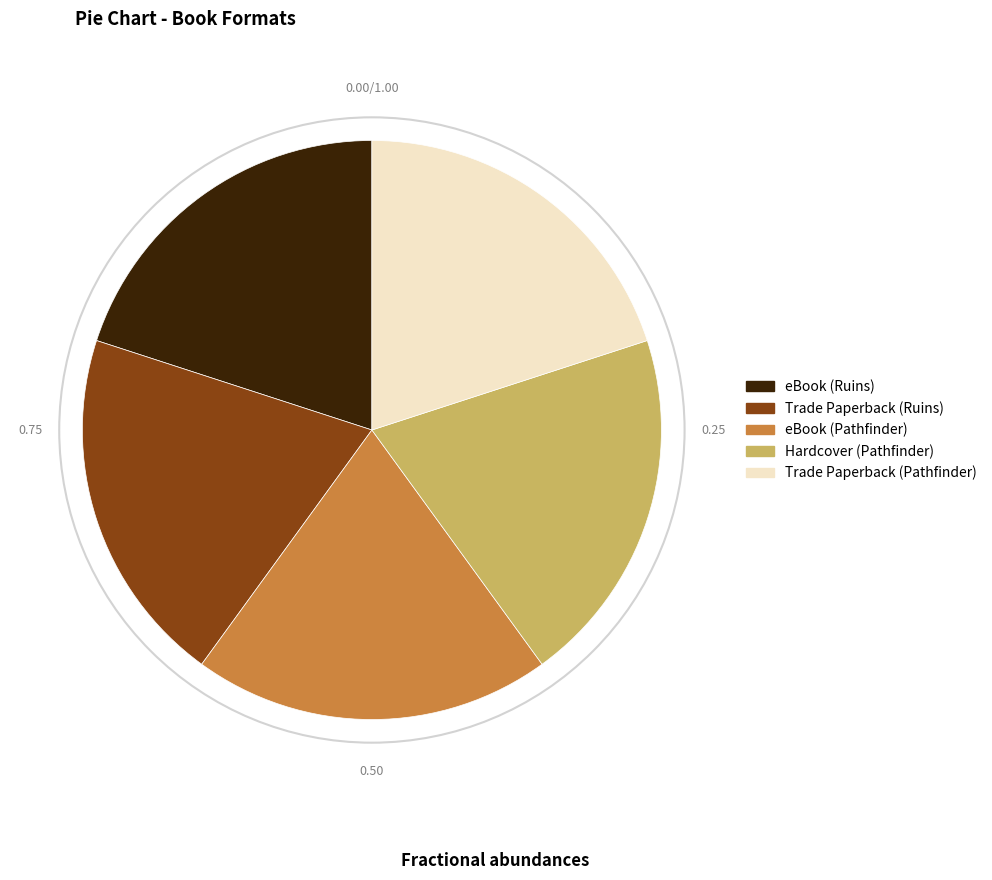

Is Trade Paperback (Ruins) the majority of the pie?

No